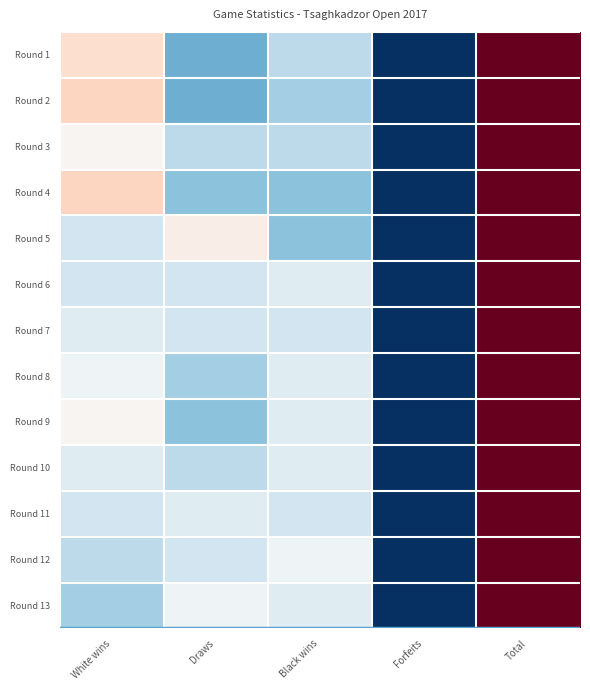

Reading left to right, what are all the values shown in this chart?

Round 1: White wins=17	Draws=7	Black wins=10	Forfeits=0	Total=34
Round 2: White wins=18	Draws=7	Black wins=9	Forfeits=0	Total=34
Round 3: White wins=14	Draws=10	Black wins=10	Forfeits=0	Total=34
Round 4: White wins=18	Draws=8	Black wins=8	Forfeits=0	Total=34
Round 5: White wins=11	Draws=15	Black wins=8	Forfeits=0	Total=34
Round 6: White wins=11	Draws=11	Black wins=12	Forfeits=0	Total=34
Round 7: White wins=12	Draws=11	Black wins=11	Forfeits=0	Total=34
Round 8: White wins=13	Draws=9	Black wins=12	Forfeits=0	Total=34
Round 9: White wins=14	Draws=8	Black wins=12	Forfeits=0	Total=34
Round 10: White wins=12	Draws=10	Black wins=12	Forfeits=0	Total=34
Round 11: White wins=11	Draws=12	Black wins=11	Forfeits=0	Total=34
Round 12: White wins=10	Draws=11	Black wins=13	Forfeits=0	Total=34
Round 13: White wins=9	Draws=13	Black wins=12	Forfeits=0	Total=34